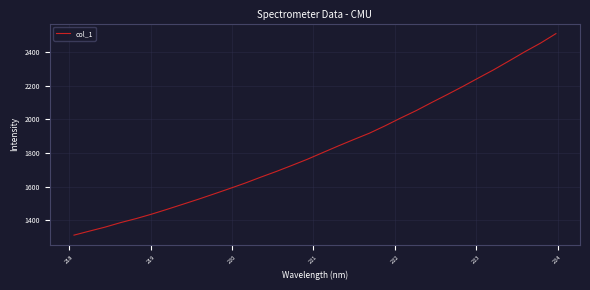

How many values exceed 1802?

16